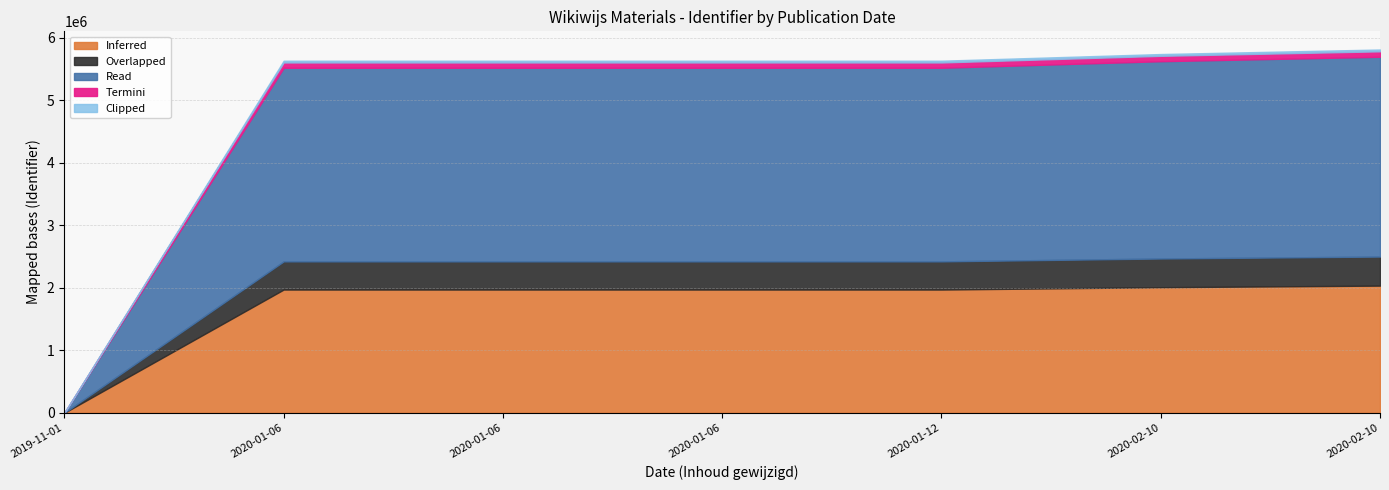

Which label corresponds to the smallest value in the chart?

2019-11-01